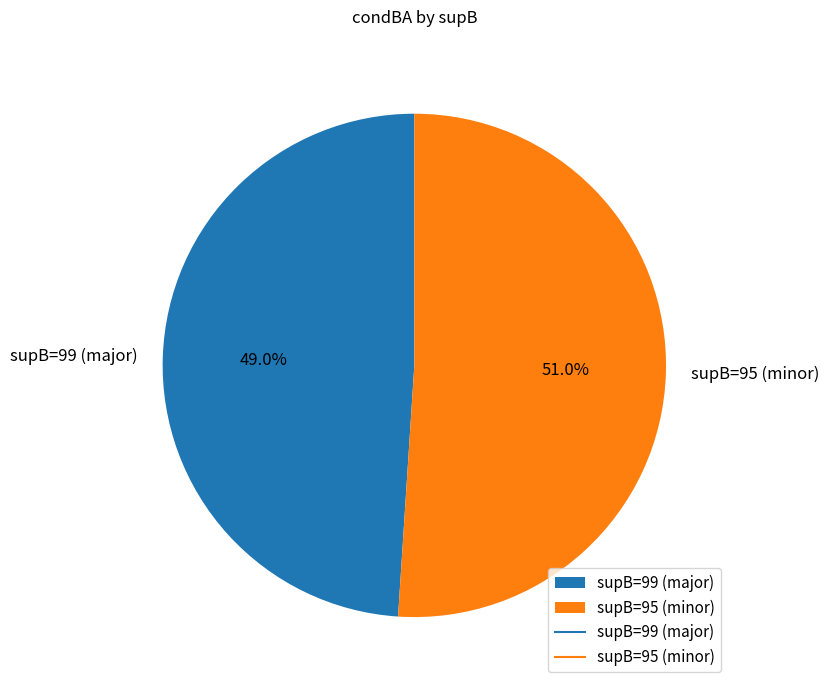

To the nearest percent, what is the difference between the supB=99 (major) and supB=95 (minor) slice percentages?

2%